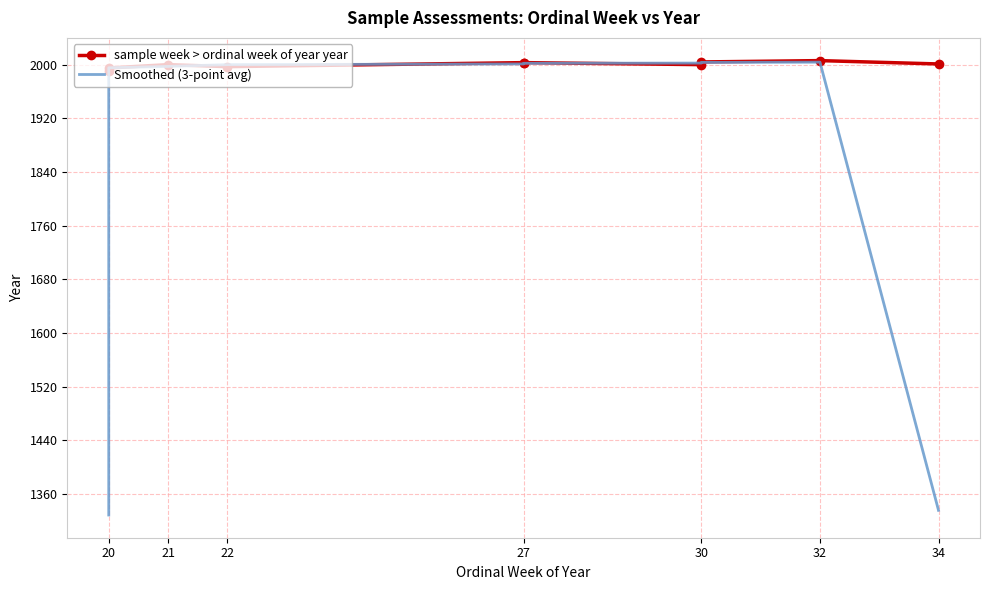

What is the average value of the sample week > ordinal week of year year series?

2000.0